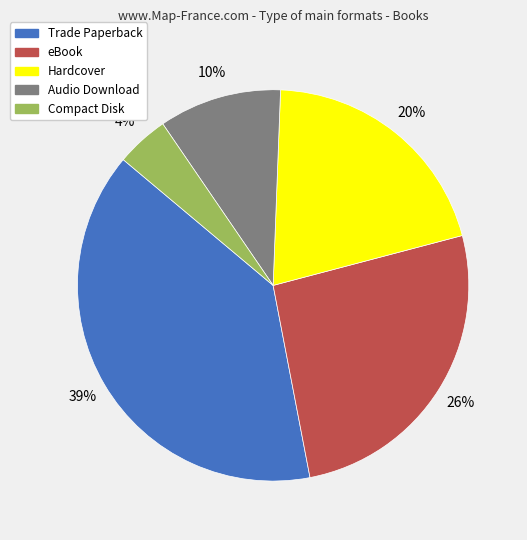

To the nearest percent, what is the difference between the largest and smallest slice percentages?

35%